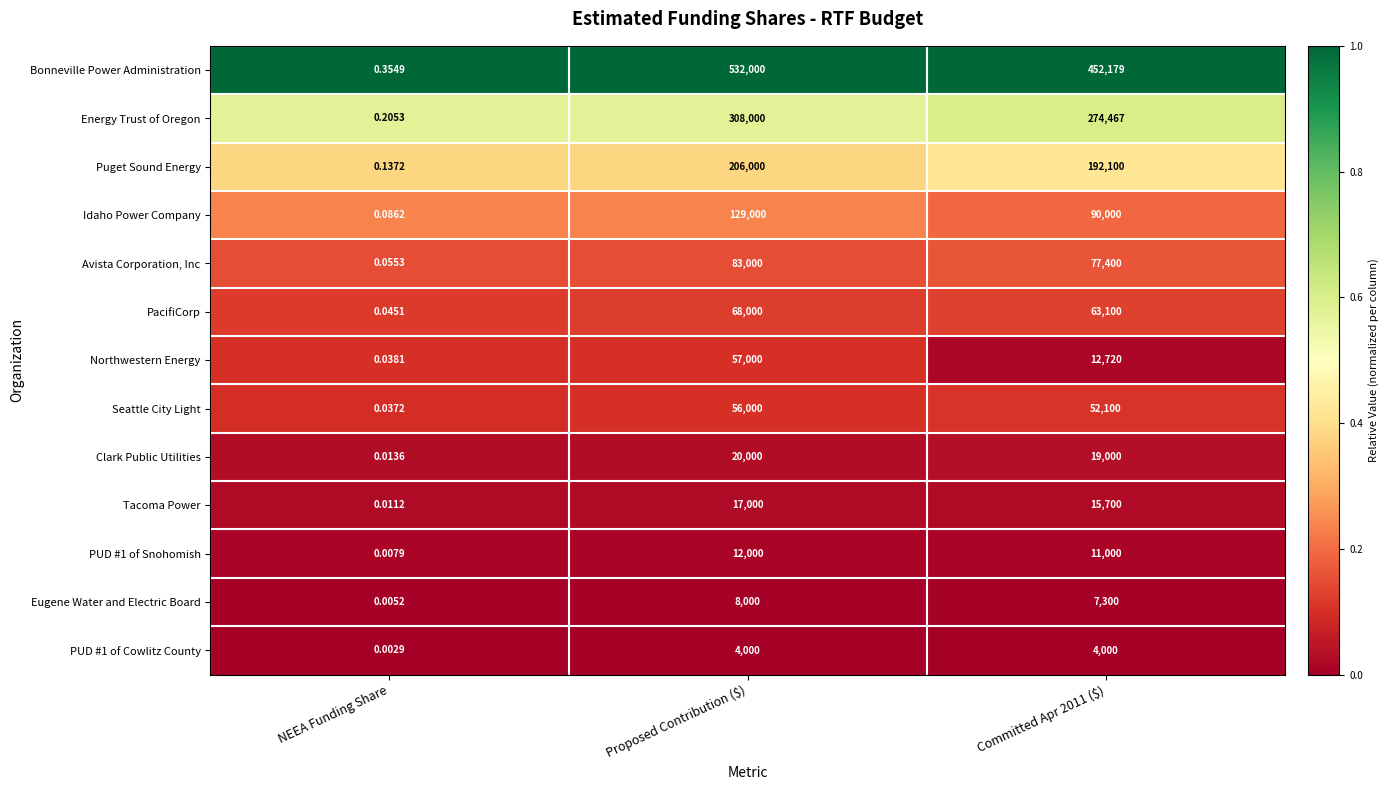

Which category has the highest value in the Clark Public Utilities series?

Proposed Contribution ($)